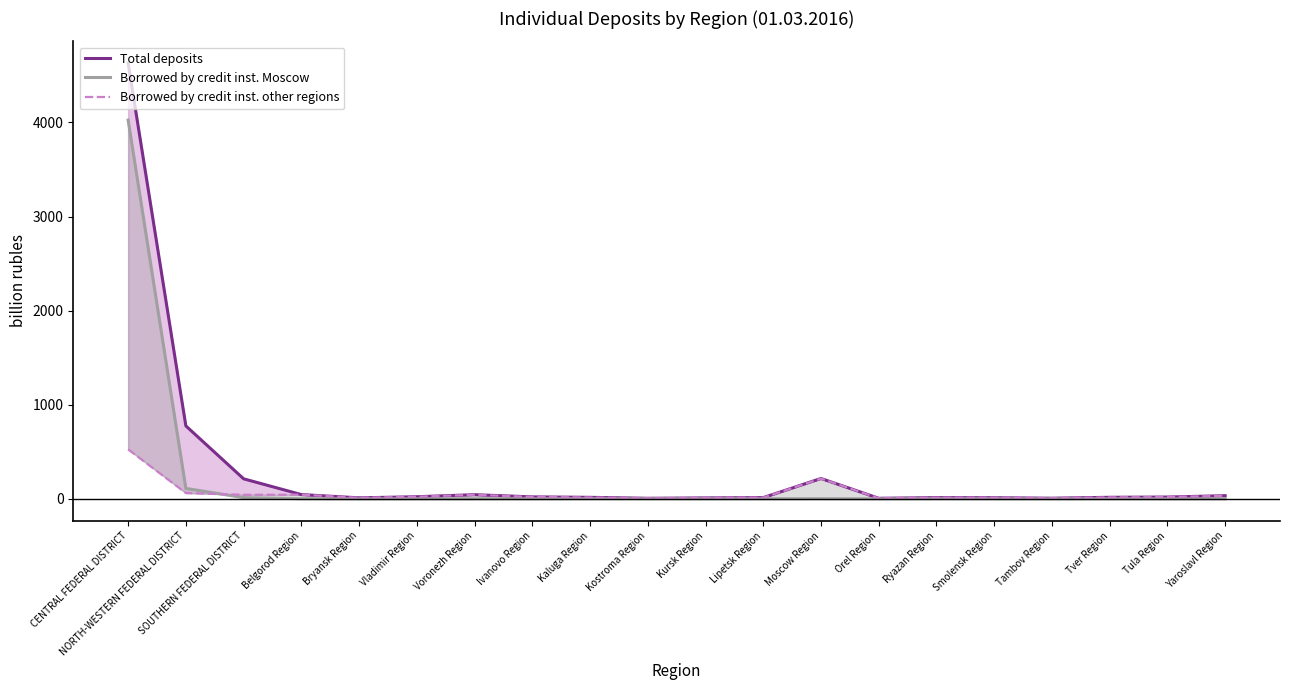

Which series changed the most between Vladimir Region and Voronezh Region?

Total deposits